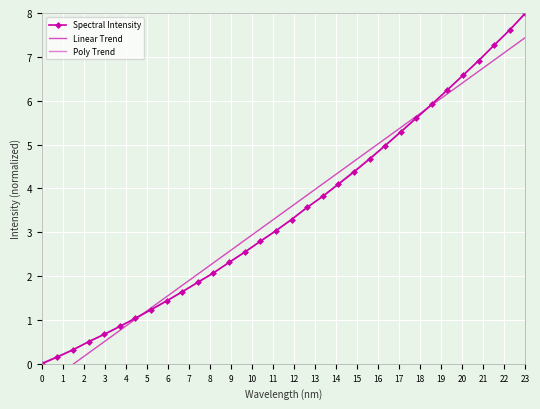

Reading left to right, extract all data points from this chart.

Spectral Intensity: 0.0	0.2	0.3	0.5	0.7	0.9	1.0	1.2	1.4	1.6	1.9	2.1	2.3	2.5	2.8	3.0	3.3	3.6	3.8	4.1	4.4	4.7	5.0	5.3	5.6	5.9	6.2	6.6	6.9	7.3	7.6	8.0
Linear Trend: -0.5	-0.3	-0.0	0.2	0.5	0.8	1.0	1.3	1.5	1.8	2.0	2.3	2.6	2.8	3.1	3.3	3.6	3.8	4.1	4.4	4.6	4.9	5.1	5.4	5.6	5.9	6.2	6.4	6.7	6.9	7.2	7.4
Poly Trend: 0.0	0.2	0.3	0.5	0.7	0.8	1.0	1.2	1.4	1.6	1.9	2.1	2.3	2.5	2.8	3.0	3.3	3.6	3.8	4.1	4.4	4.7	5.0	5.3	5.6	5.9	6.2	6.6	6.9	7.3	7.6	8.0